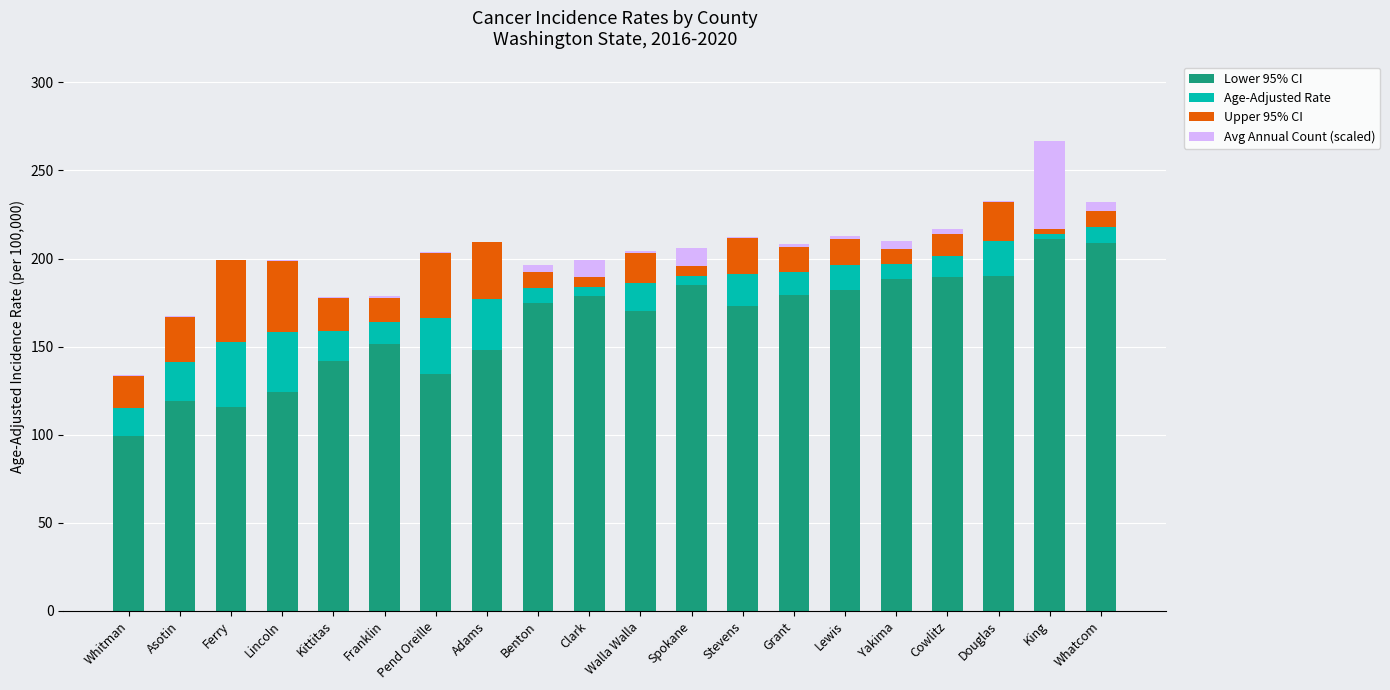

What is the highest value of the Lower 95% CI series?

211.1